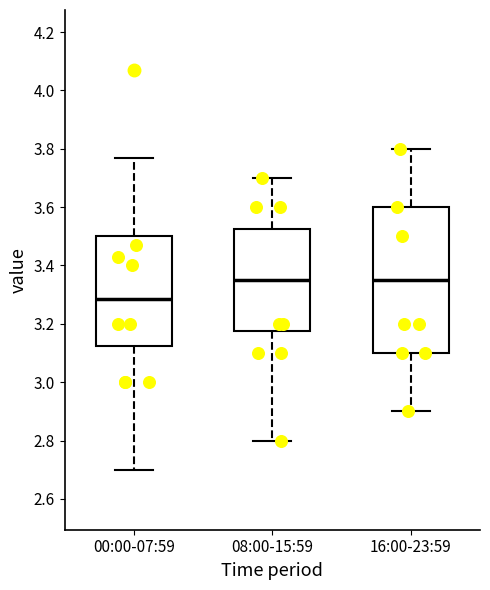

Reading left to right, read every box against the y-axis: the position of its median line, the range the box covers, and the ends of its whiskers. The values are not printed on the chart, so give them approximately, as read against the axis.

00:00-07:59: median 3.28, box 3.12 to 3.50, whiskers 2.70 to 3.78
08:00-15:59: median 3.36, box 3.18 to 3.52, whiskers 2.80 to 3.70
16:00-23:59: median 3.36, box 3.10 to 3.60, whiskers 2.90 to 3.80